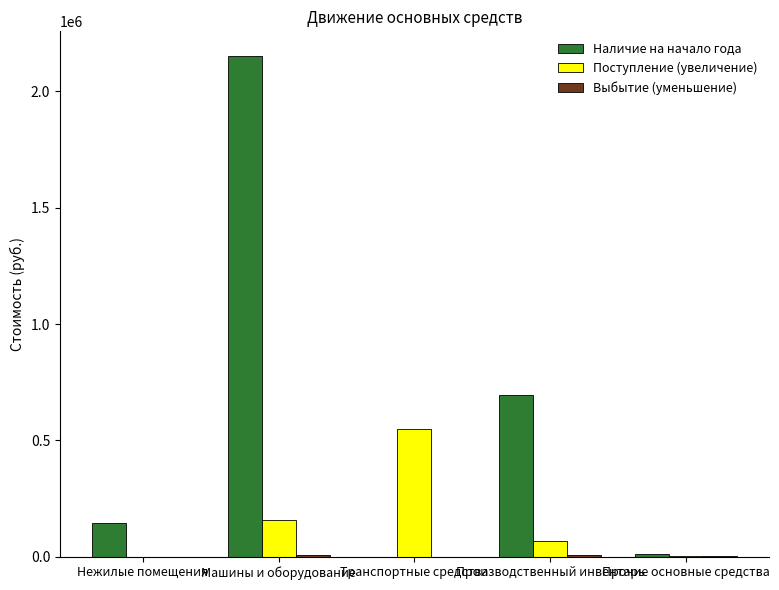

The value of Поступление (увеличение) at Машины и оборудование is 156043.1. True or false?

True